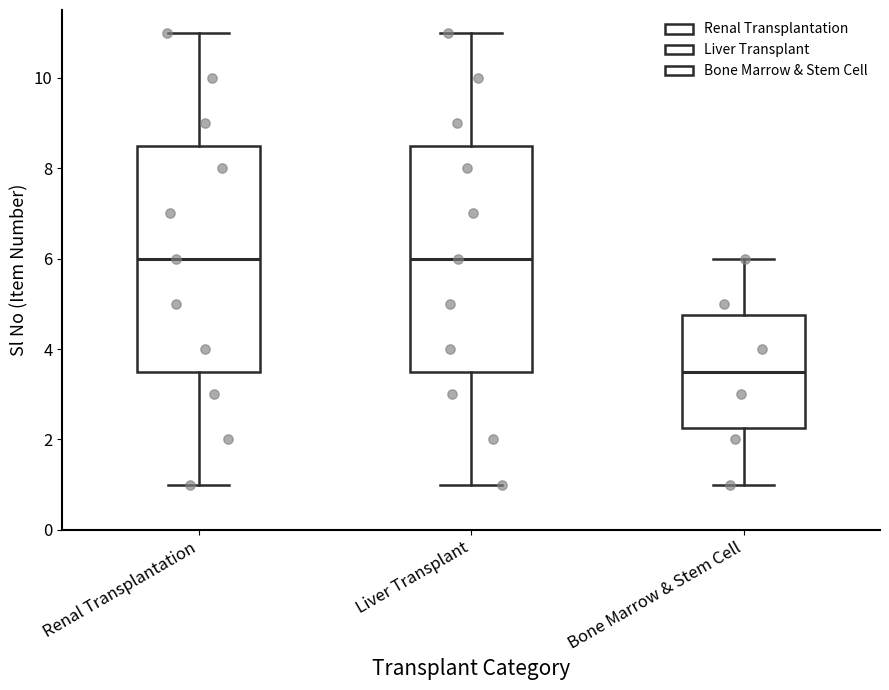

Reading left to right, transcribe this box plot: for each box, give where its median line is, the range the box spans, and where its two whiskers end, as read against the y-axis. The values are not printed on the chart, so give them approximately, as read against the axis.

Renal Transplantation: median 6.0, box 3.6 to 8.6, whiskers 1.0 to 11.0
Liver Transplant: median 6.0, box 3.6 to 8.6, whiskers 1.0 to 11.0
Bone Marrow & Stem Cell: median 3.6, box 2.2 to 4.8, whiskers 1.0 to 6.0